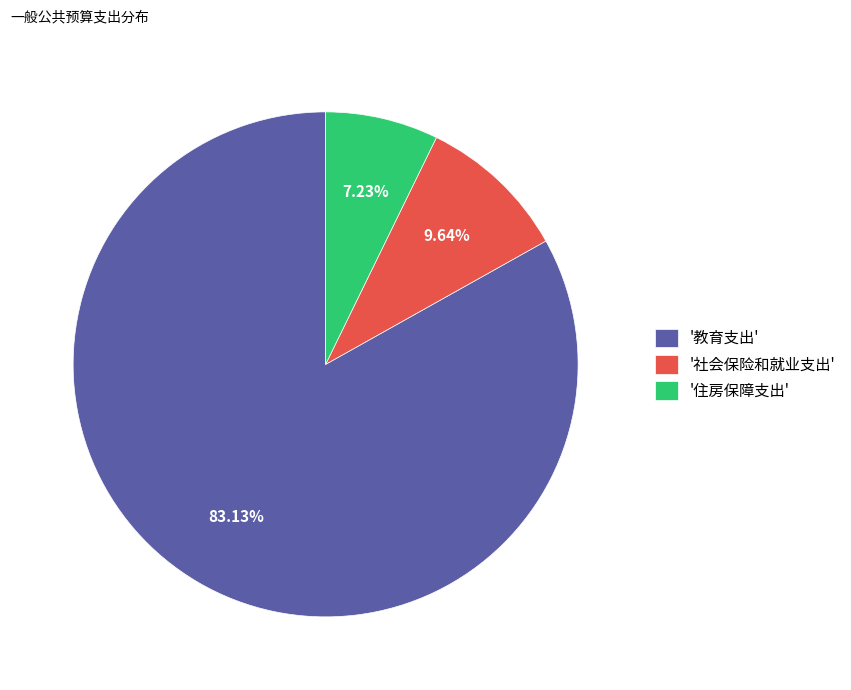

Is there any slice that represents more than half of the pie?

Yes